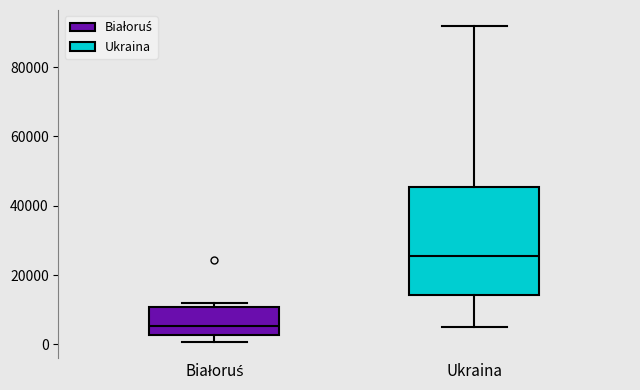

Reading left to right, transcribe this box plot: for each box, give where its median line is, the range the box spans, and where its two whiskers end, as read against the y-axis. The values are not printed on the chart, so give them approximately, as read against the axis.

Białoruś: median 6000, box 2000 to 10000, whiskers 0 to 12000
Ukraina: median 26000, box 14000 to 46000, whiskers 6000 to 92000